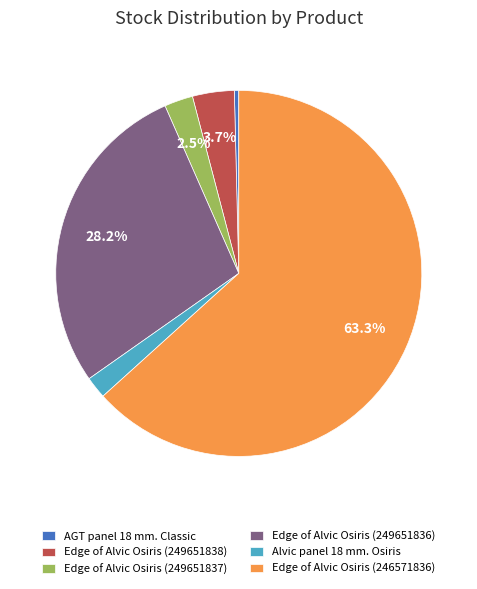

Which slice is the smallest?

AGT panel 18 mm. Classic